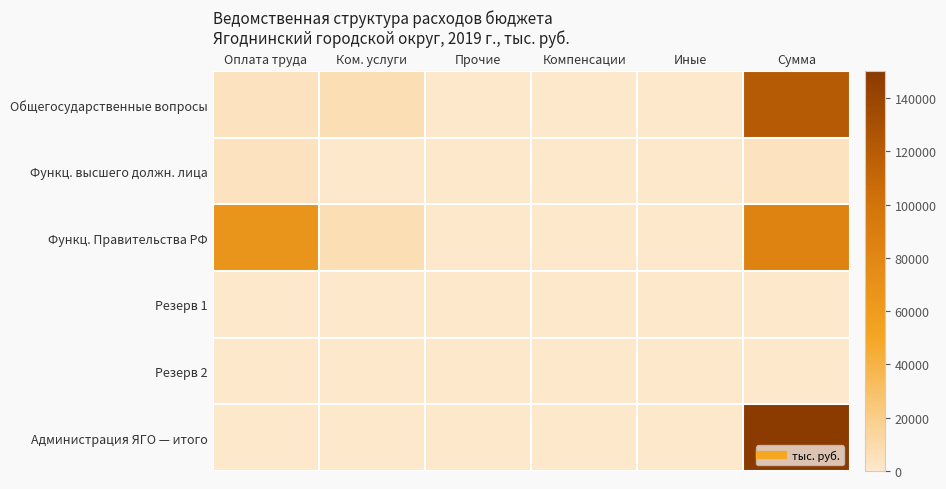

Which series changed the most between Иные and Сумма?

Администрация ЯГО — итого